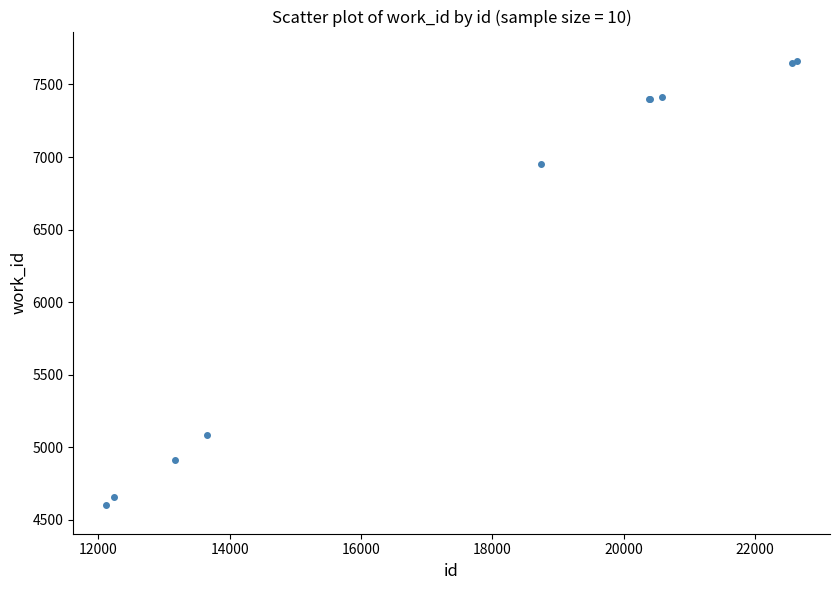

What Y value in the scatter plot is closest to 6134?

6952